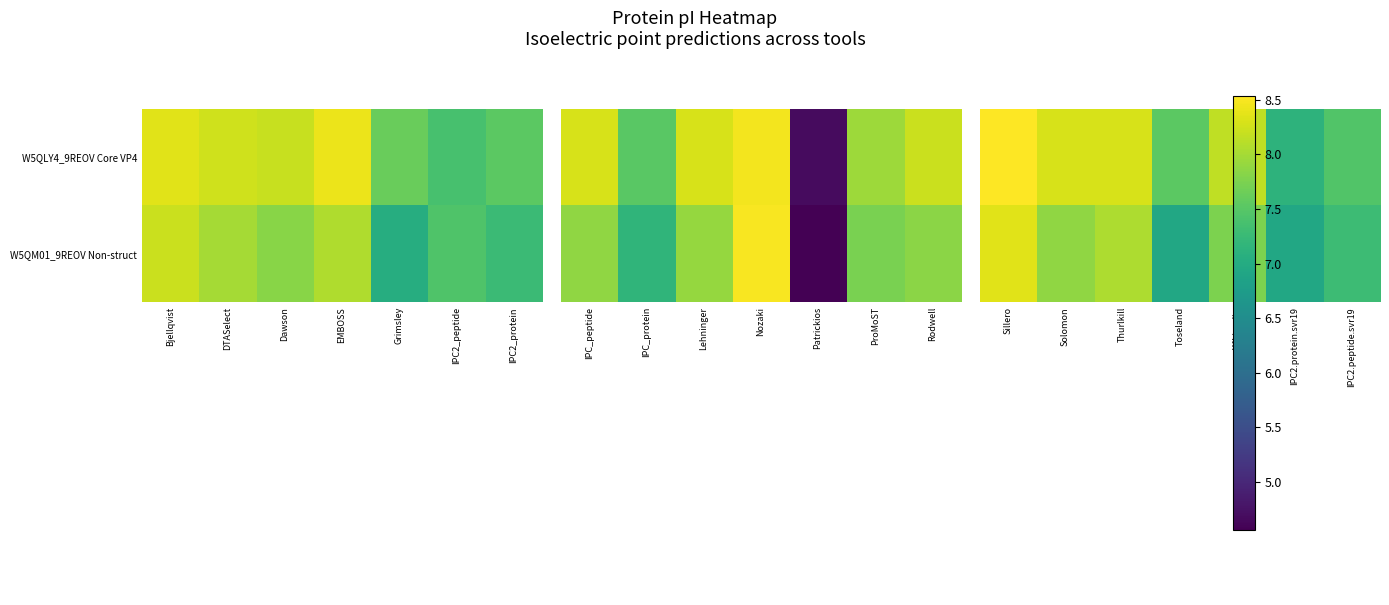

Which has a higher value, Grimsley or IPC2_peptide?

Grimsley